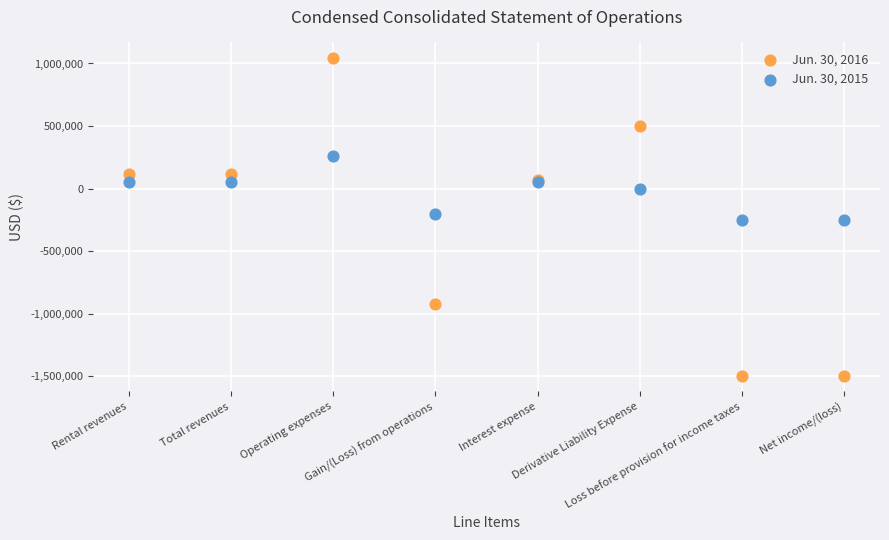

Which series reaches the maximum Y coordinate?

Jun. 30, 2016